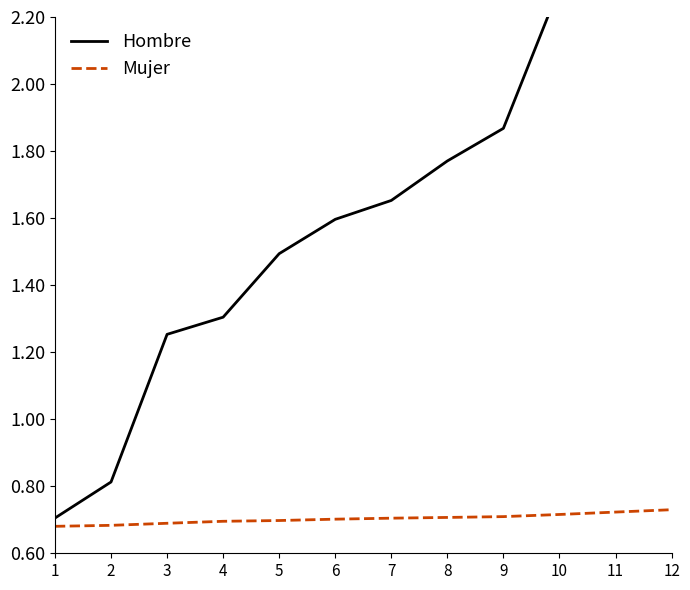

Where is Mujer nearest to the value 0?

1